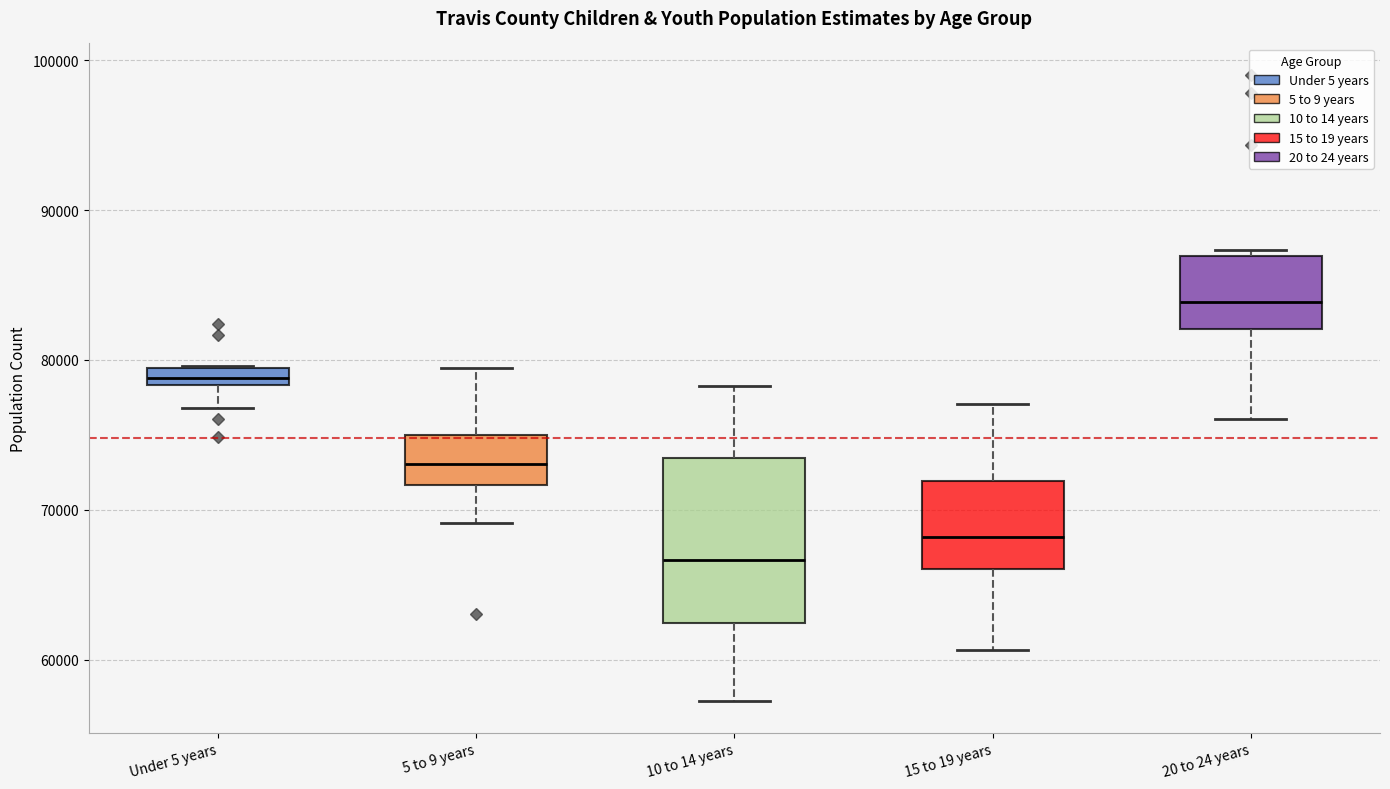

Where is the upper edge of the box for 5 to 9 years on the y-axis? The values are not printed on the chart, so give them approximately, as read against the axis.

75000